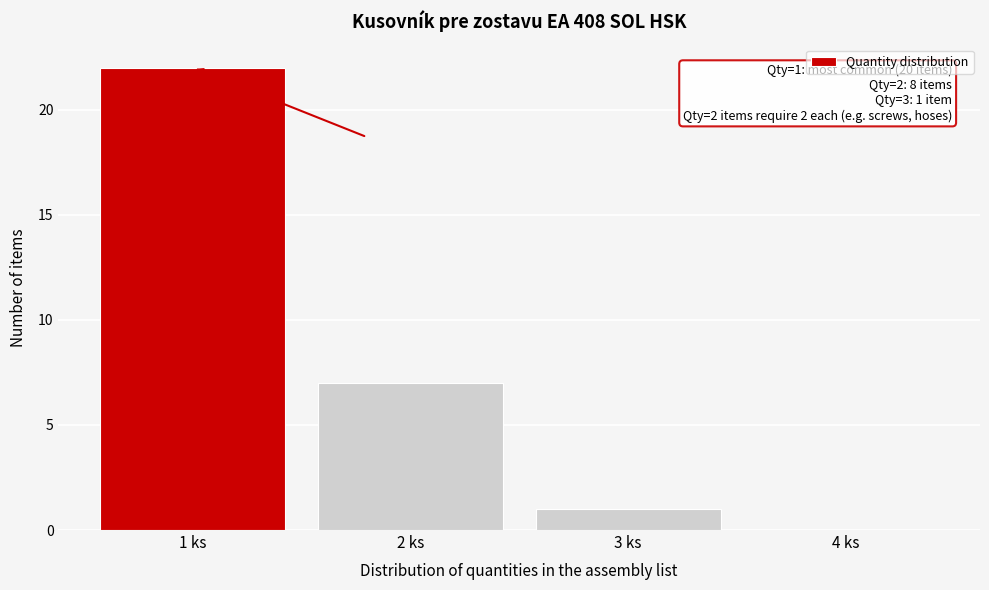

Over which range of the x-axis is the bar tallest?

0.5 to 1.5